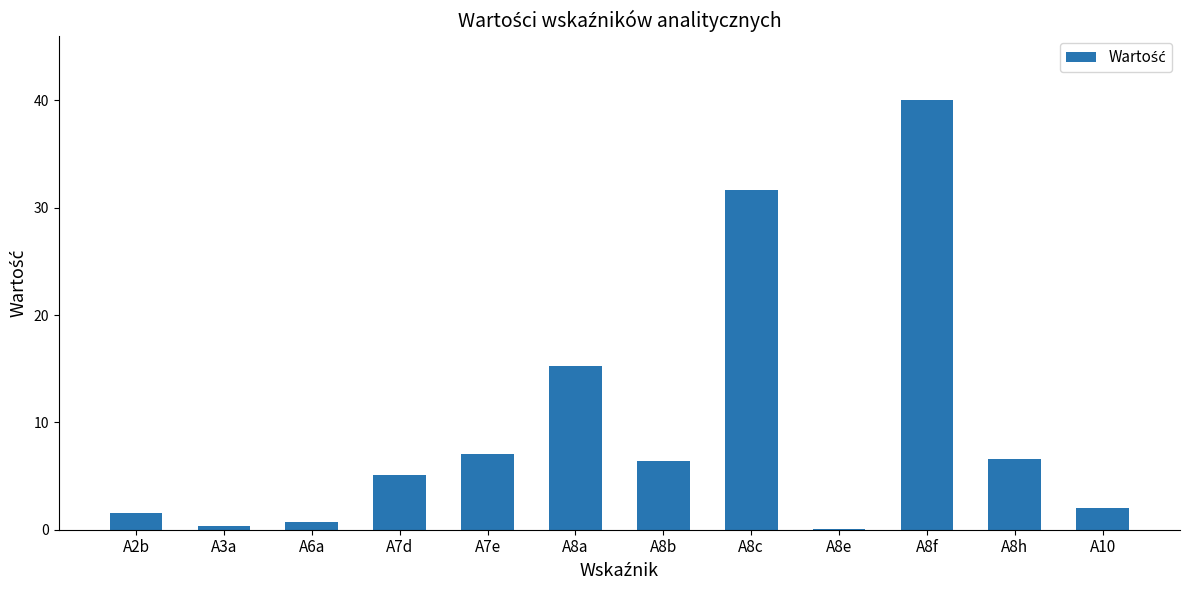

What is the sum of the values at A8c and A7d?

36.8